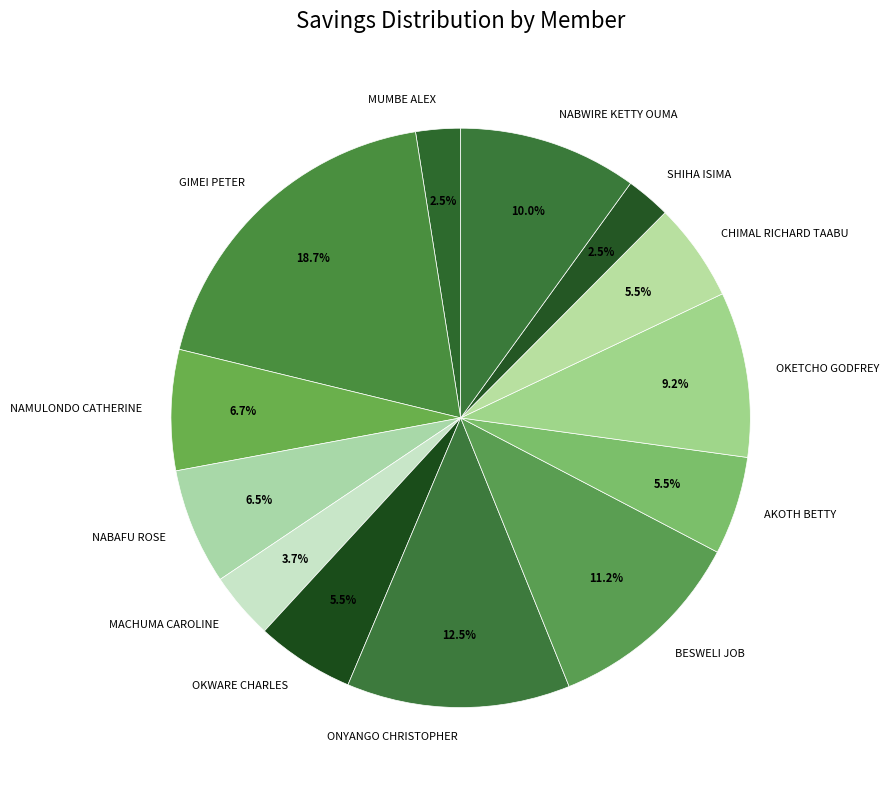

Combined, what portion of the pie is NABWIRE KETTY OUMA and NABAFU ROSE?

16.5%